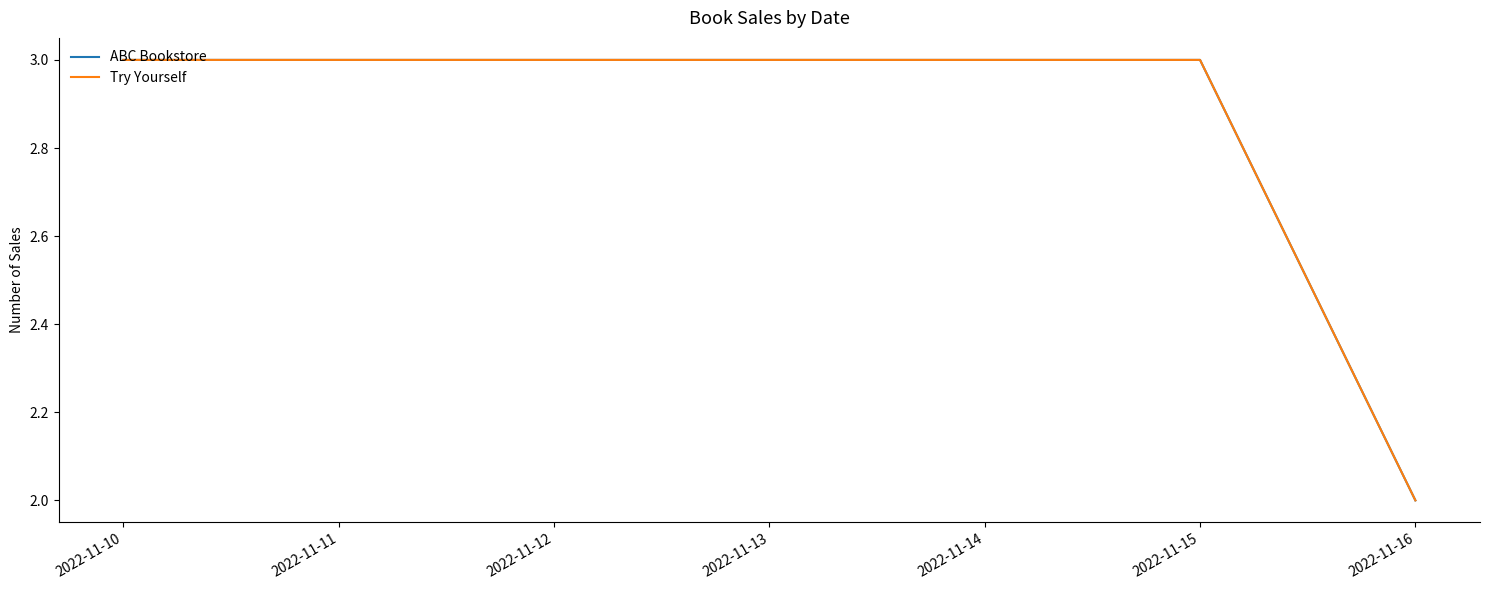

What is the difference between the maximum and minimum values in the Try Yourself series?

1